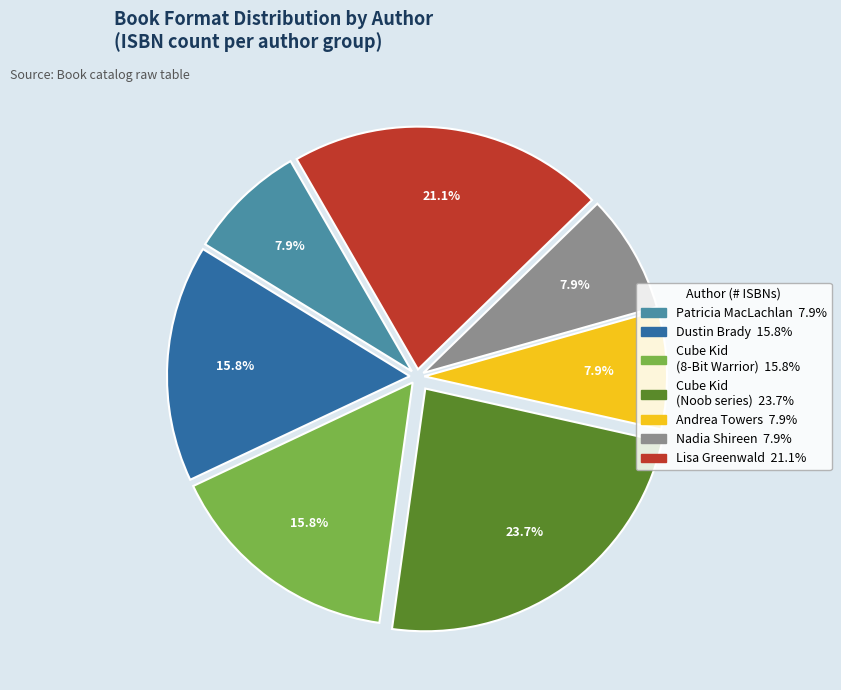

Is there any slice that represents more than half of the pie?

No